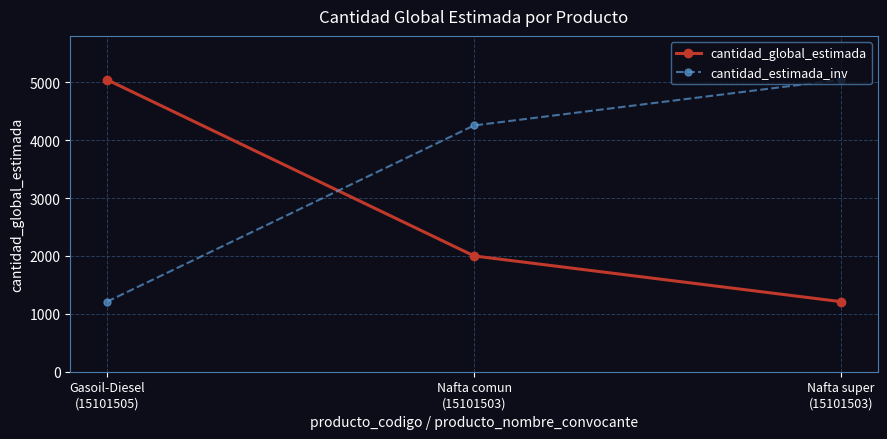

What is the value of the cantidad_global_estimada point at the 3rd from the left?

1210